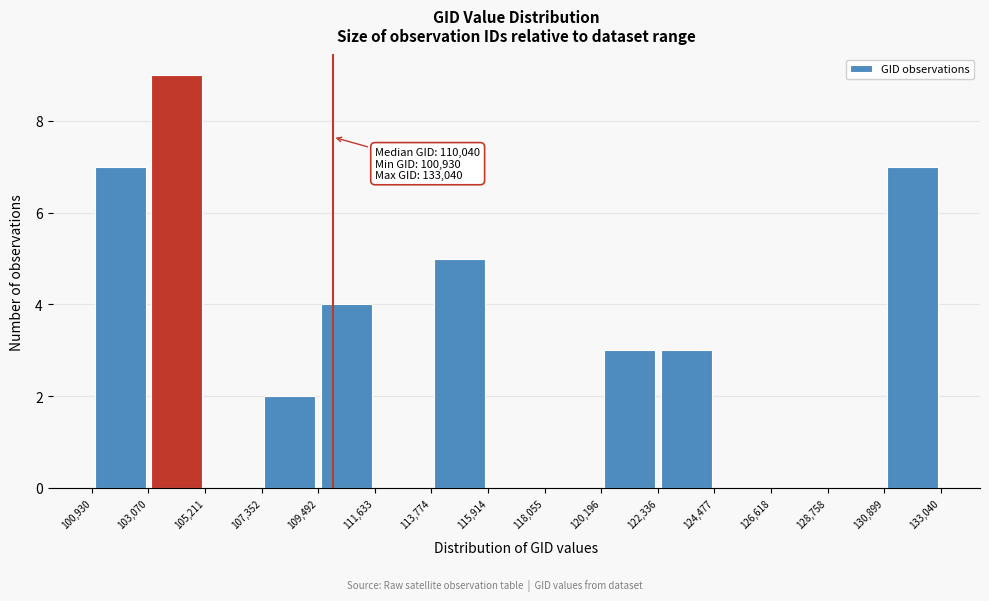

Over which range of the x-axis is the bar tallest?

103,070 to 105,211